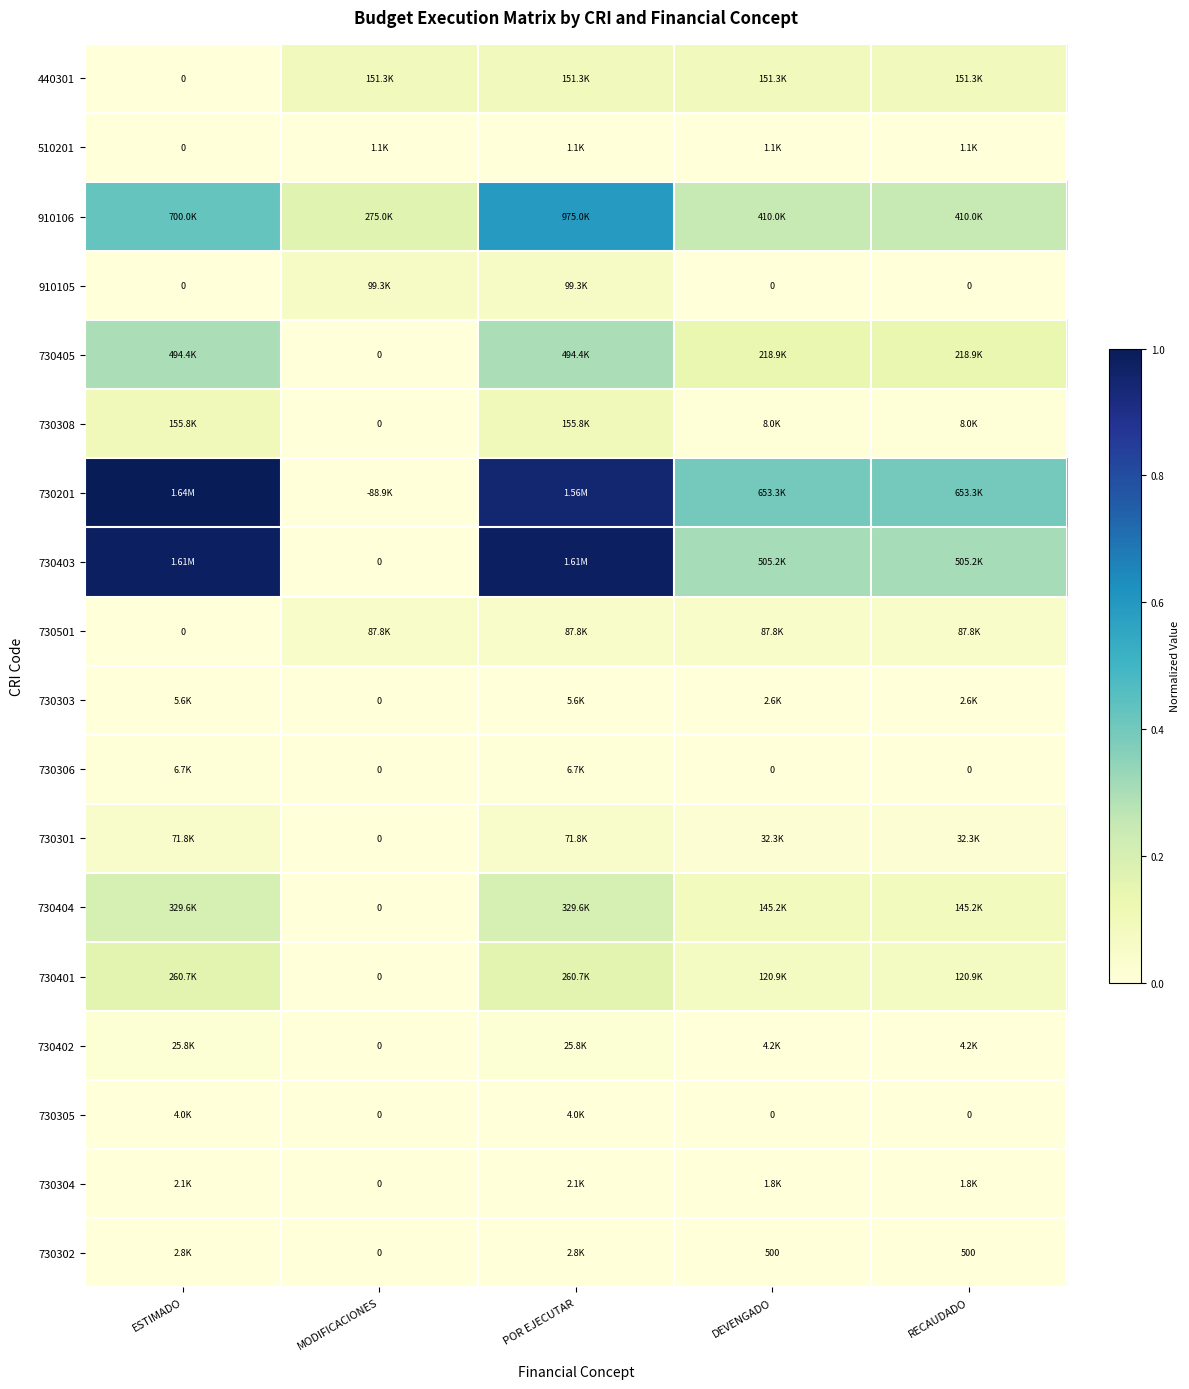

Which label corresponds to the largest value in the chart?

ESTIMADO